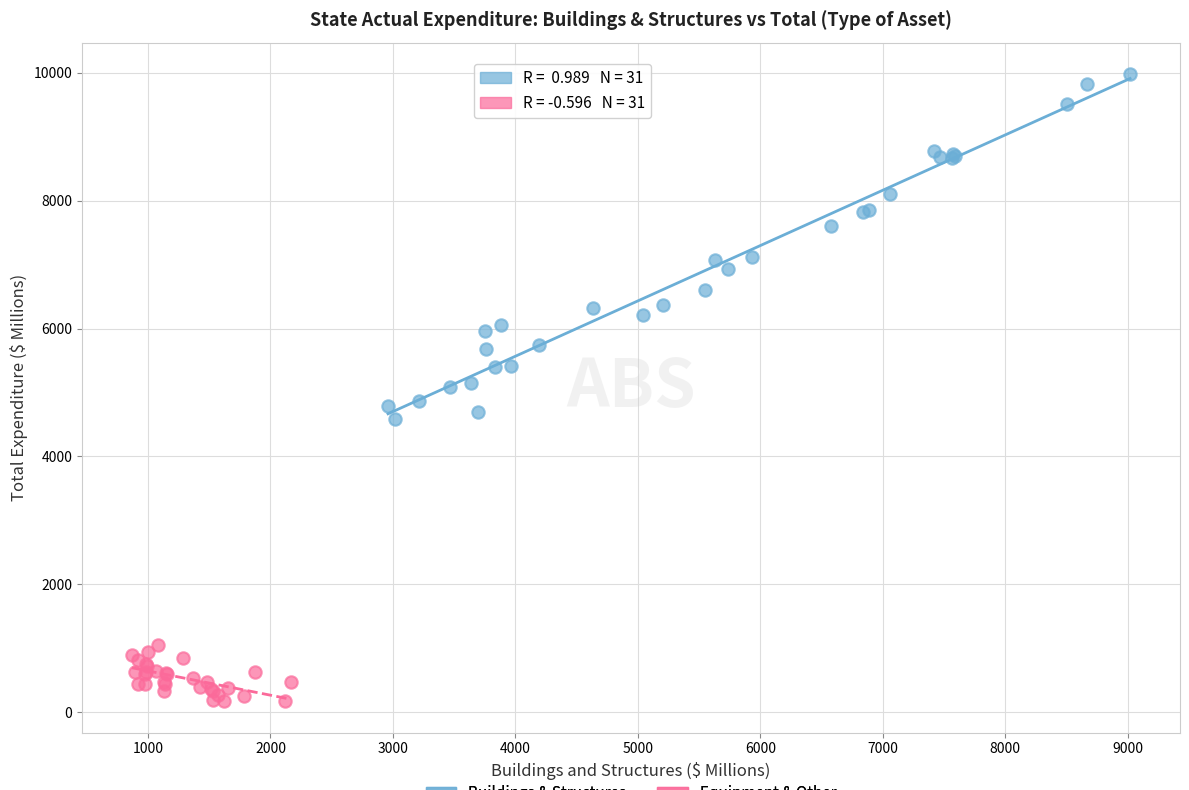

Which series reaches the minimum Y coordinate?

Equipment & Other